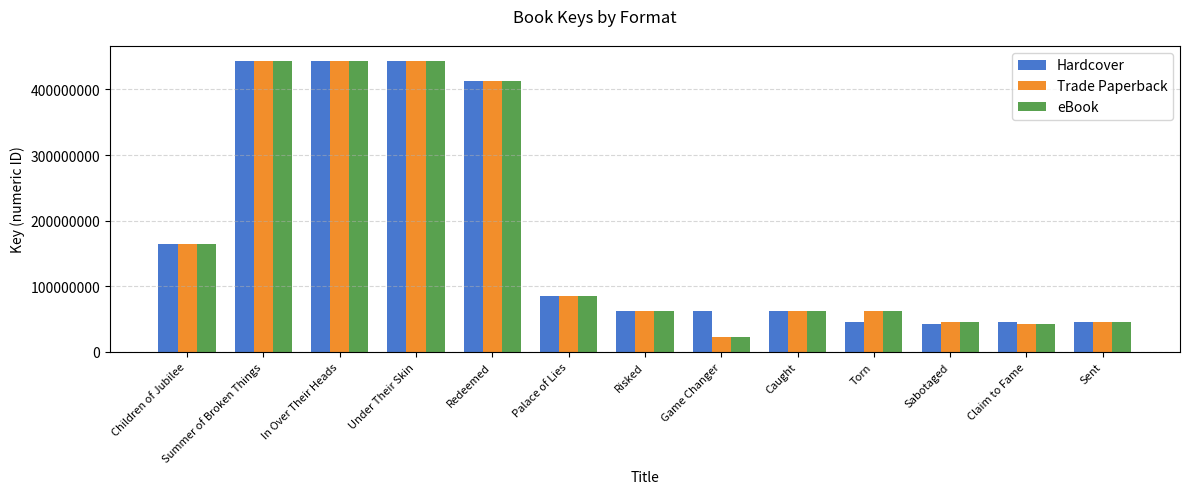

What is the spread (max minus min) of values at Torn?

17777986